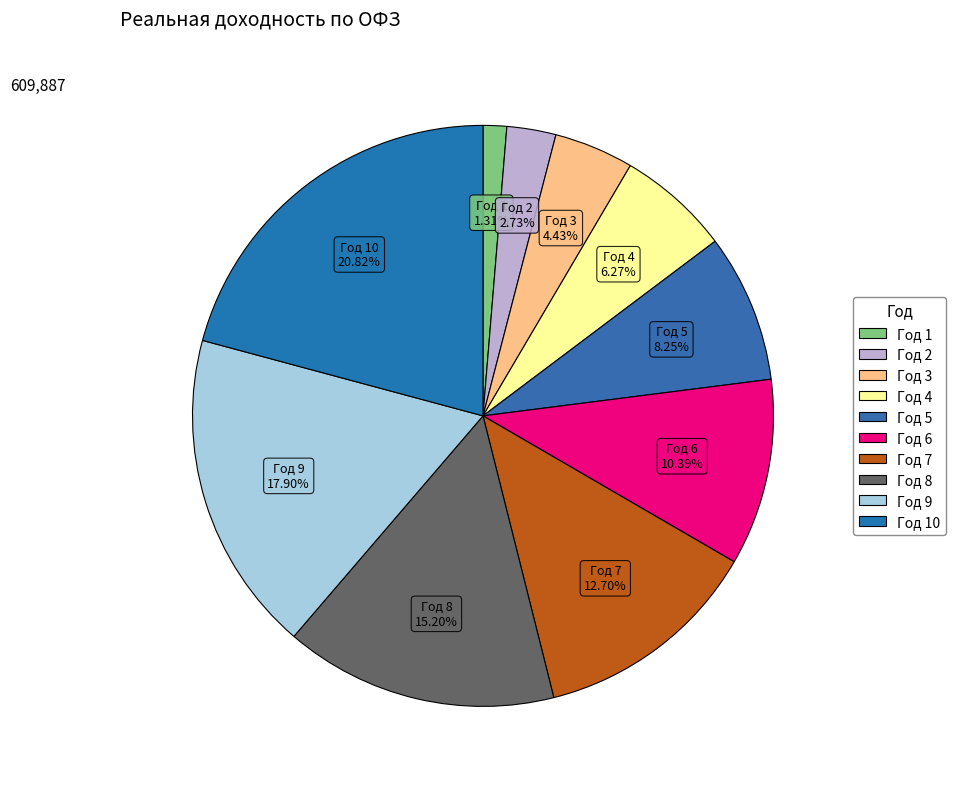

What is the smallest slice in the pie chart?

Год 1